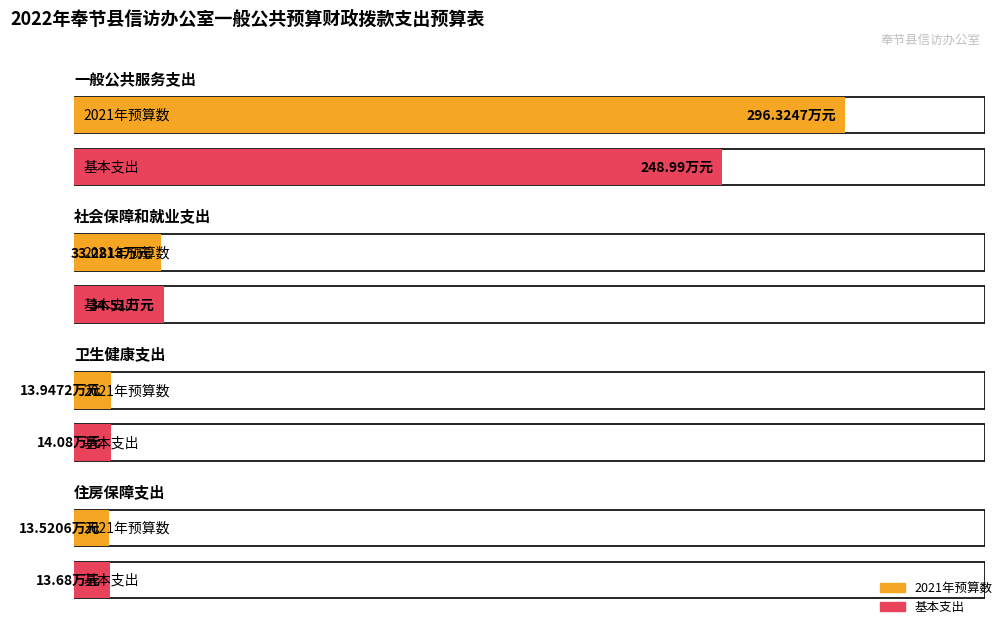

What position from the left is 一般公共服务支出?

1